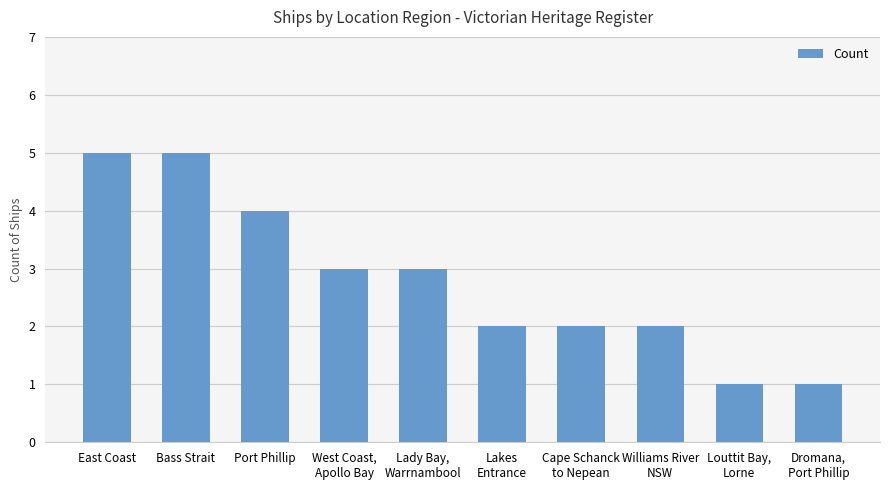

What is the label of the 8th bar from the right?

Port Phillip